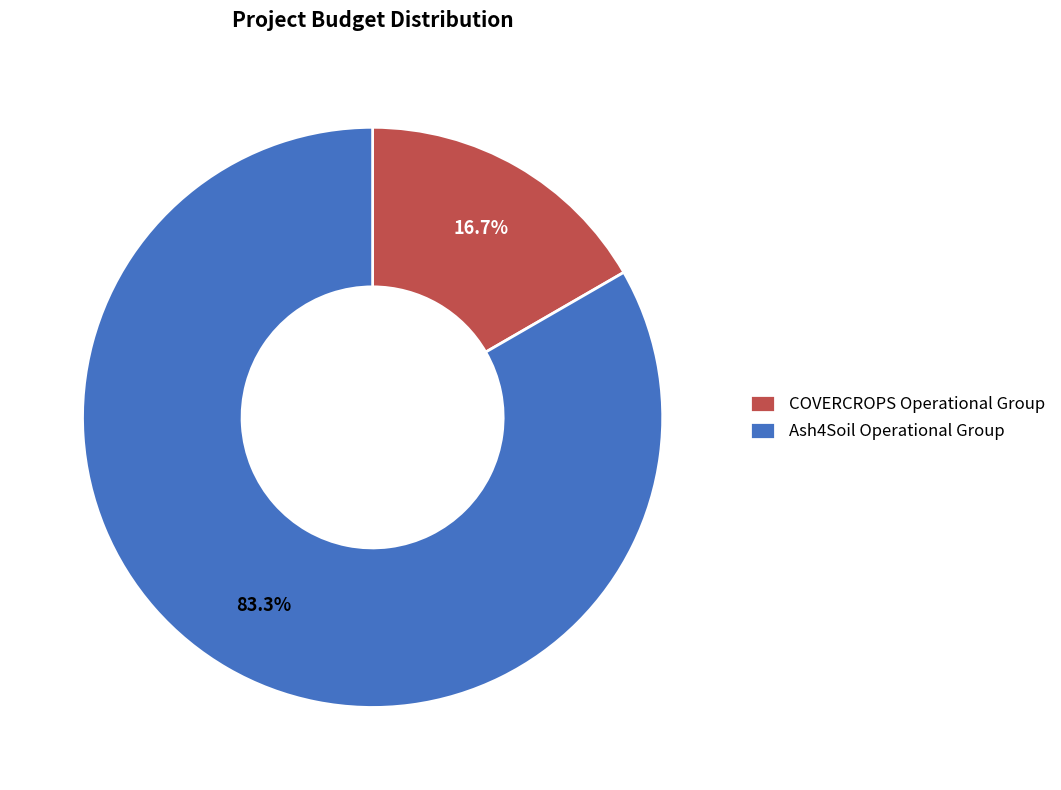

To the nearest percent, what portion does Ash4Soil Operational Group represent?

83%